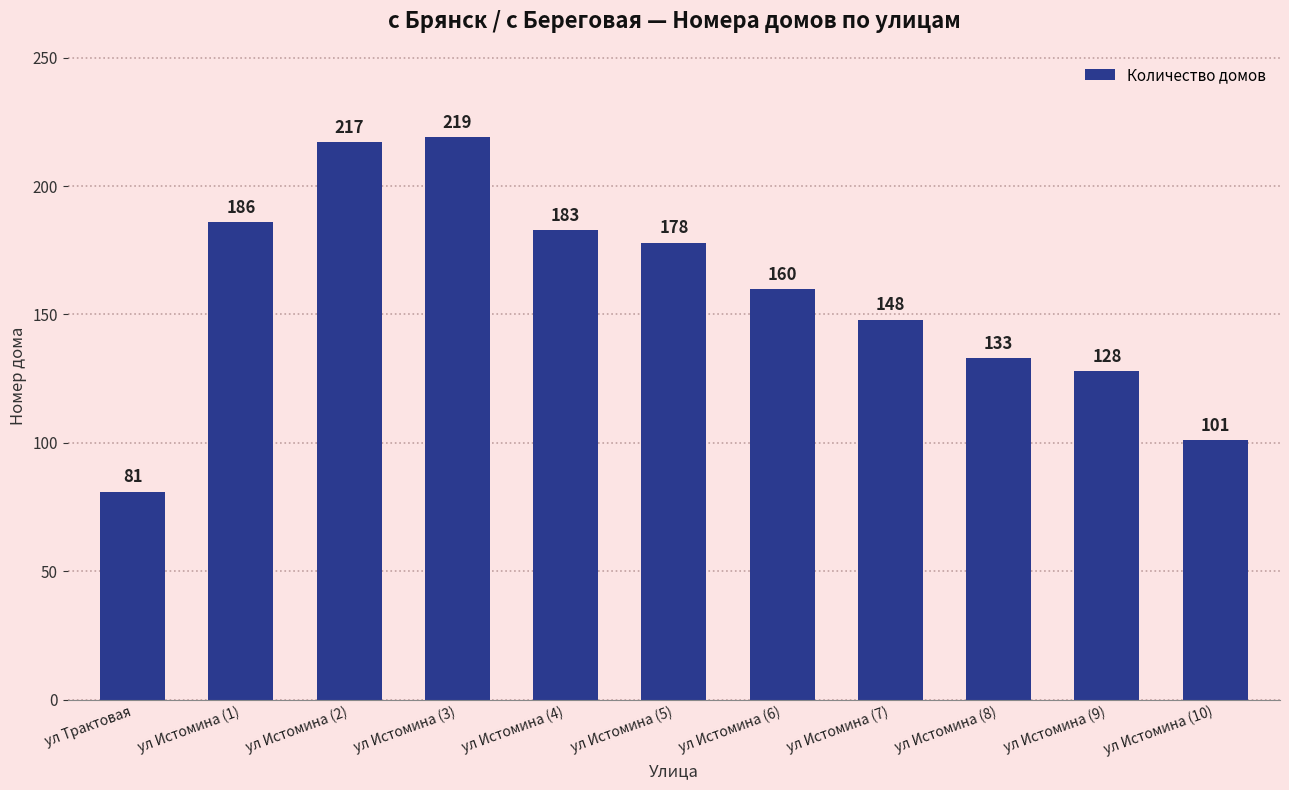

Between ул Истомина (3) and ул Трактовая, which is larger?

ул Истомина (3)